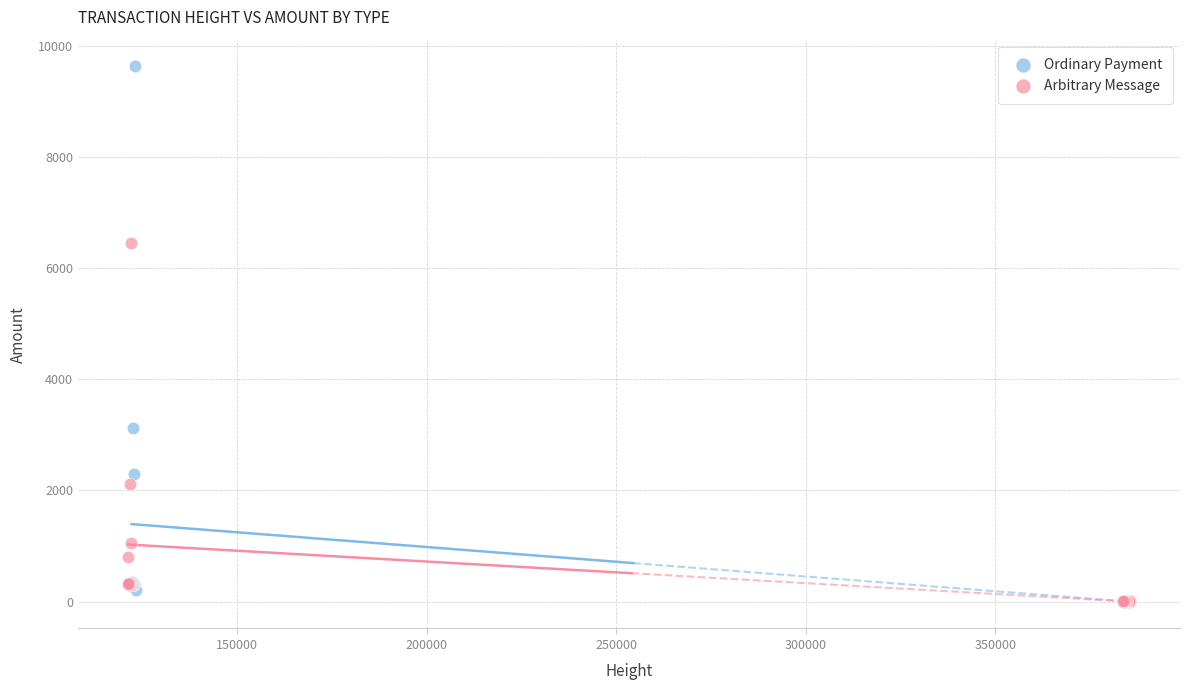

Which series has the widest spread of Y values?

Ordinary Payment